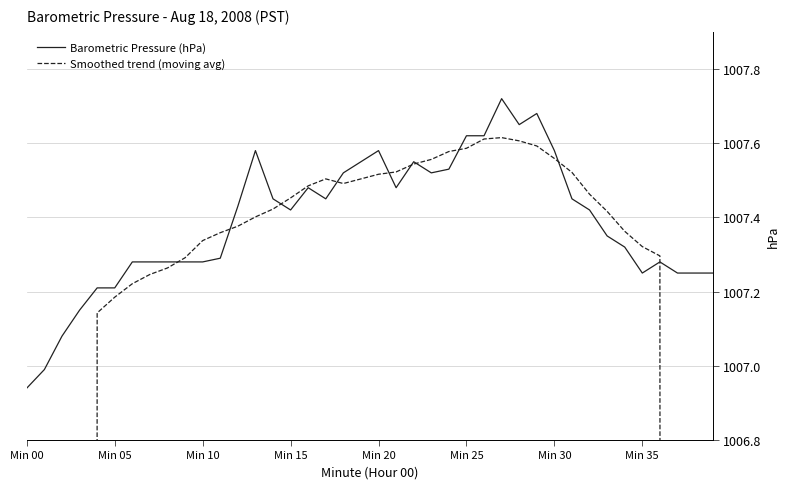

What is the value of the Barometric Pressure (hPa) point at the 25th from the left?

1007.5